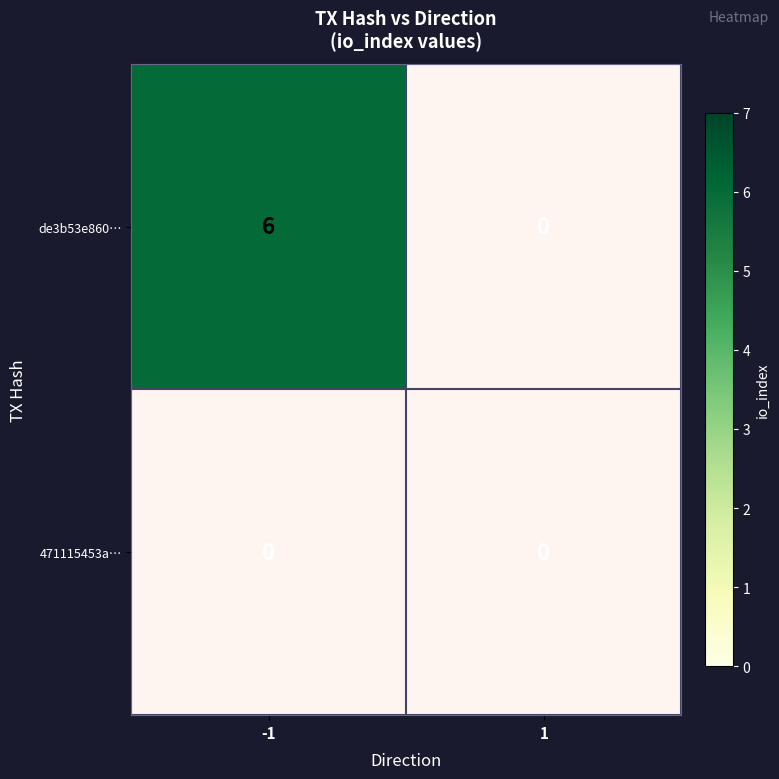

At how many categories does at least one series exceed 3?

1